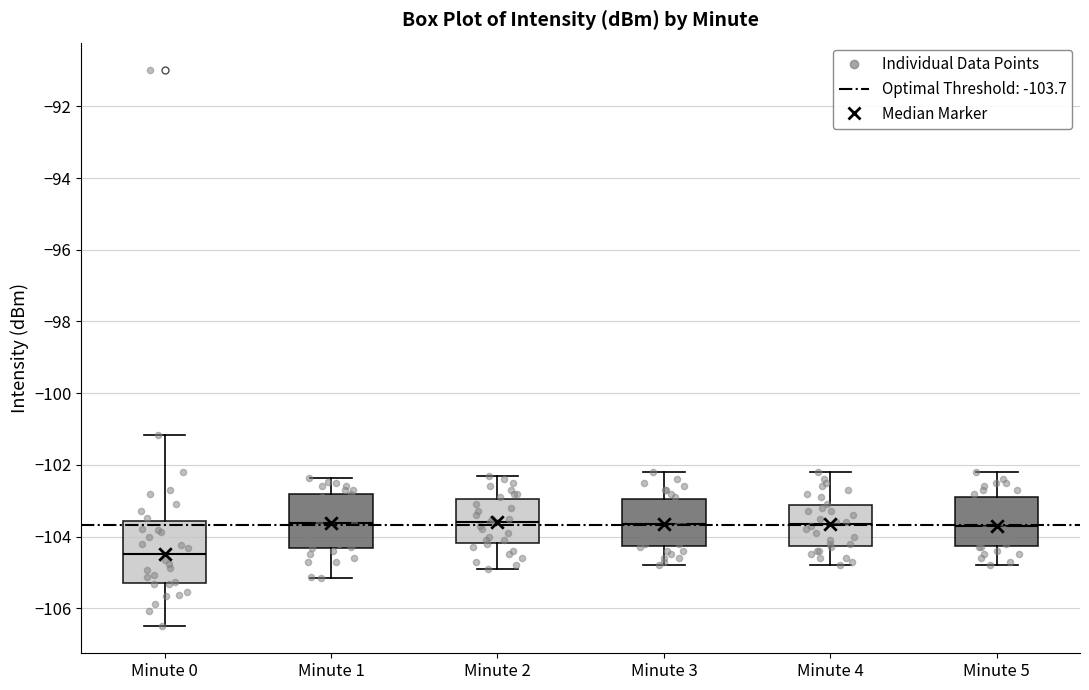

Where does the upper whisker of the box for Minute 4 end on the y-axis? The values are not printed on the chart, so give them approximately, as read against the axis.

-102.2